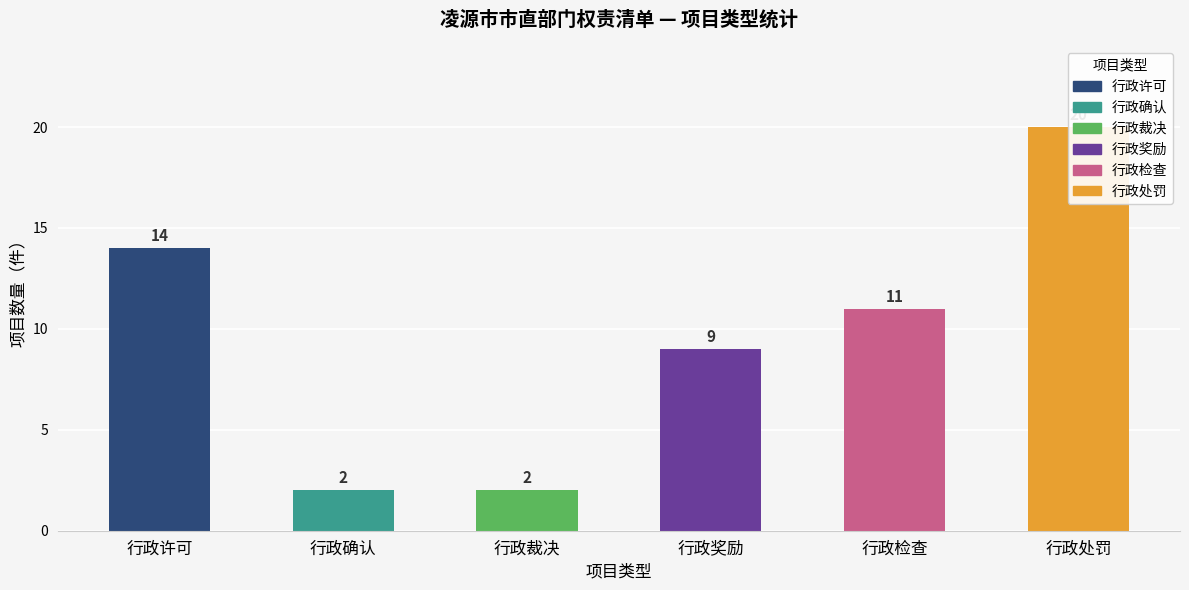

What is the minimum value shown in the chart?

2